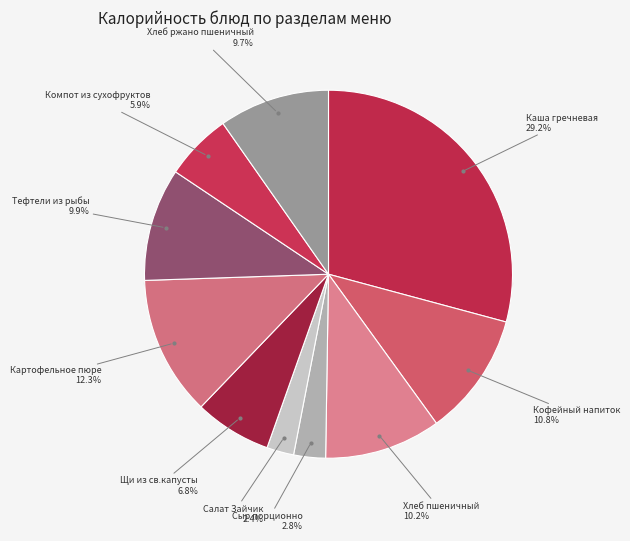

Rank the categories by value from lowest to highest.

Салат Зайчик, Сыр порционно, Компот из сухофруктов, Щи из св.капусты, Хлеб ржано пшеничный, Тефтели из рыбы, Хлеб пшеничный, Кофейный напиток, Картофельное пюре, Каша гречневая